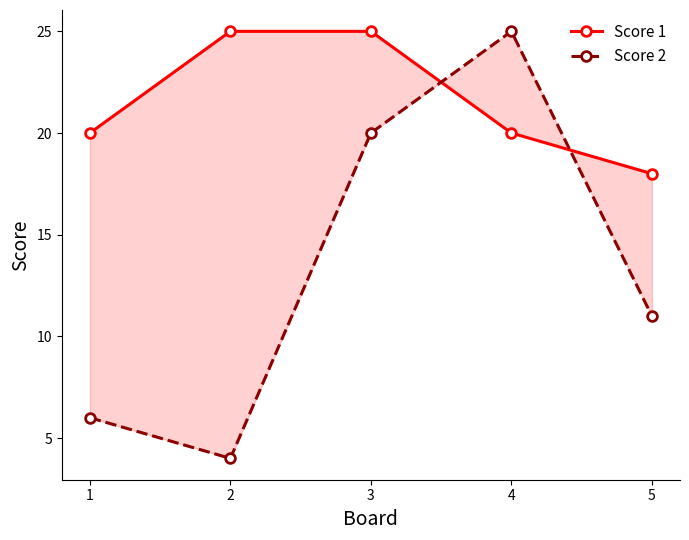

What is the average value of the Score 1 series?

22